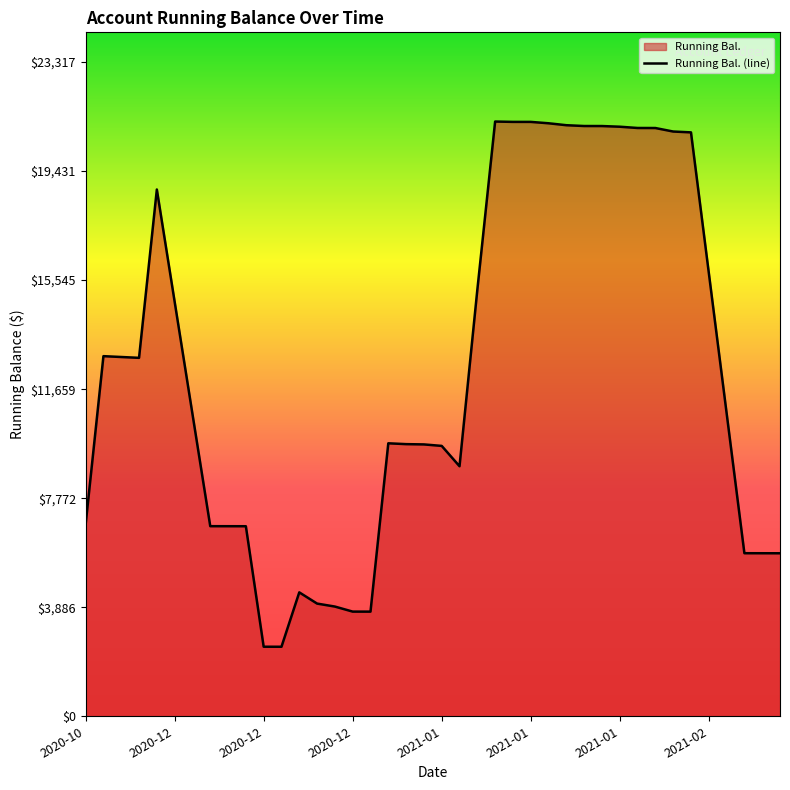

At which category does the chart reach its peak across all series?

2021-01-25